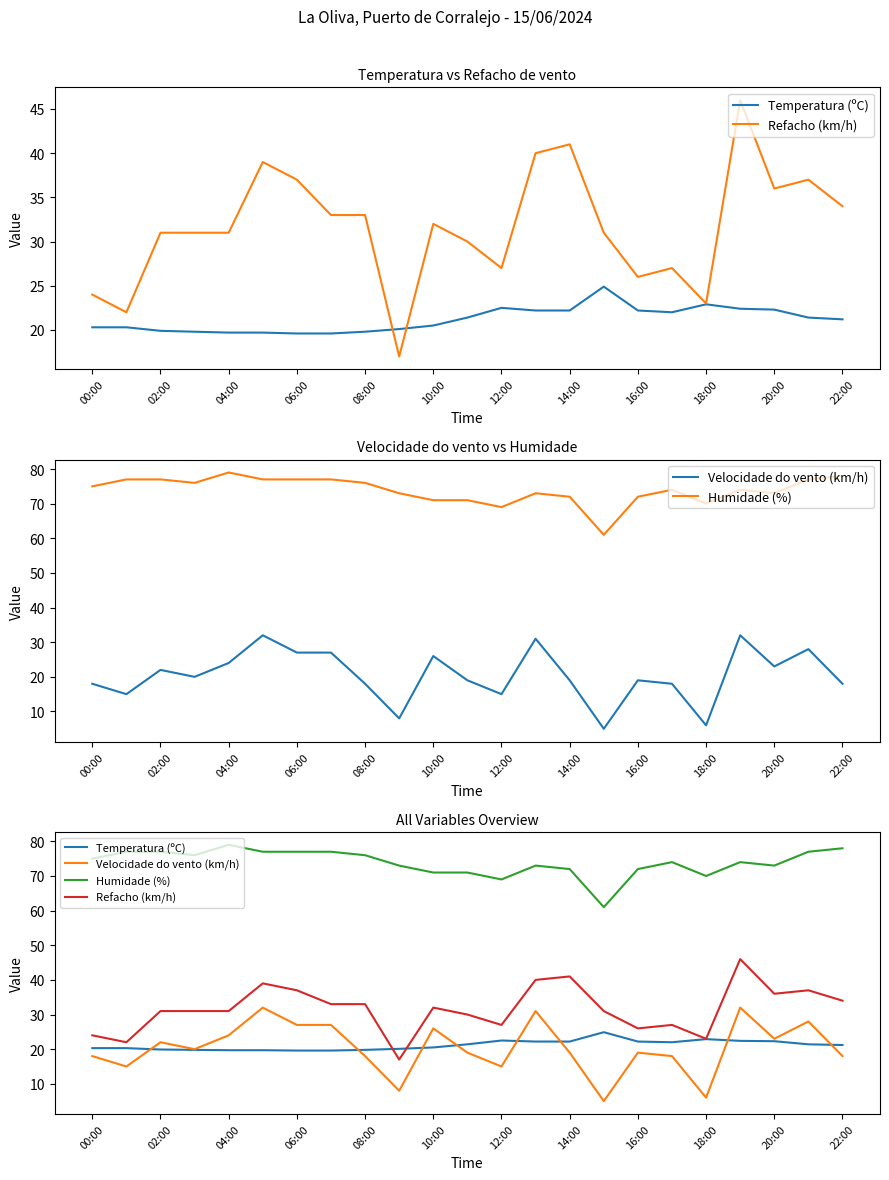

At which label is Velocidade do vento (km/h) closest to 18?

00:00